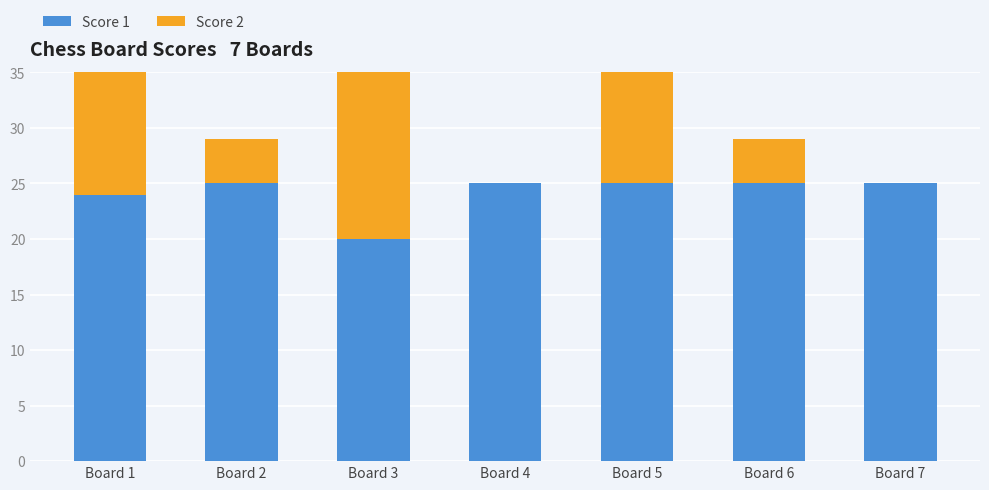

Is it true that Score 2 equals 0 at Board 4?

True